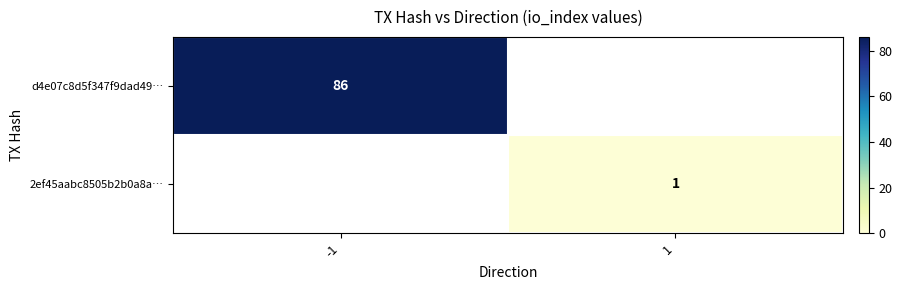

List the series in order of their overall mean, highest first.

d4e07c8d5f347f9dad49…, 2ef45aabc8505b2b0a8a…